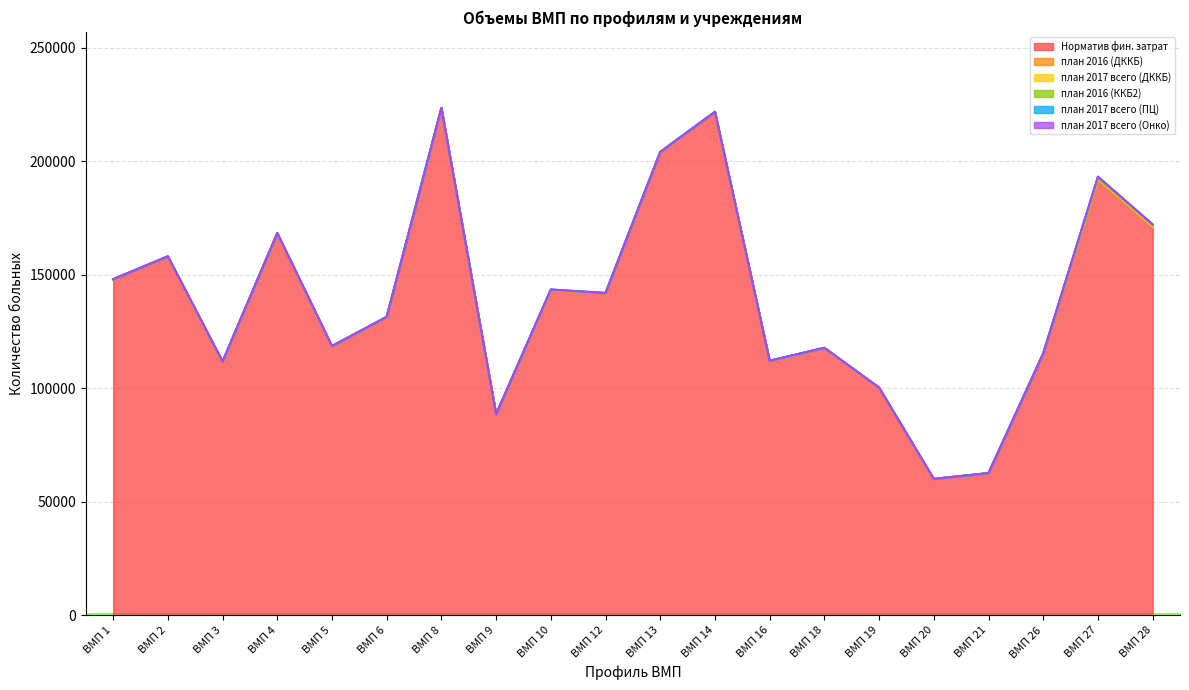

The value of план 2017 всего (ПЦ) at ВМП 19 is 0. True or false?

True